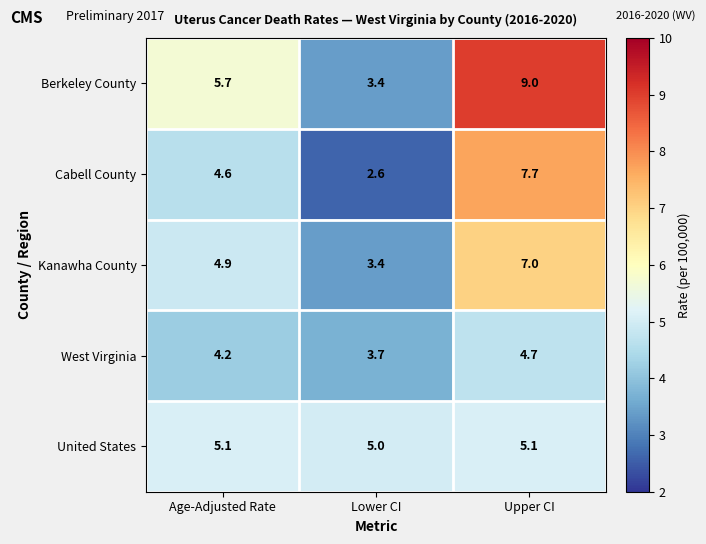

Reading right to left, what are all the values shown in this chart?

Berkeley County: Upper CI=9.0	Lower CI=3.4	Age-Adjusted Rate=5.7
Cabell County: Upper CI=7.7	Lower CI=2.6	Age-Adjusted Rate=4.6
Kanawha County: Upper CI=7.0	Lower CI=3.4	Age-Adjusted Rate=4.9
West Virginia: Upper CI=4.7	Lower CI=3.7	Age-Adjusted Rate=4.2
United States: Upper CI=5.1	Lower CI=5.0	Age-Adjusted Rate=5.1